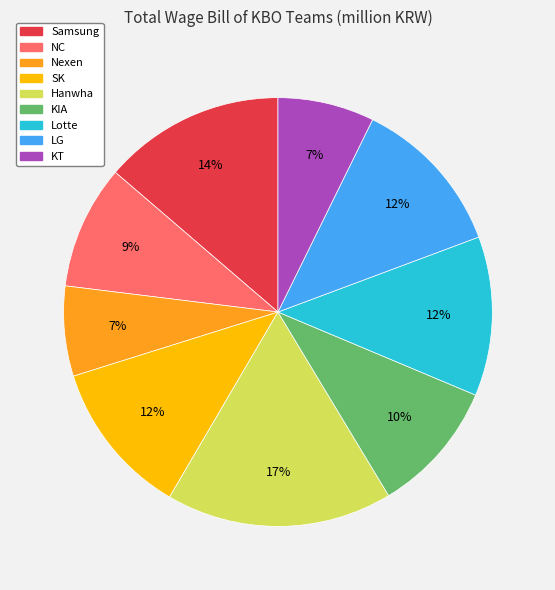

How many segments does this pie chart have?

9